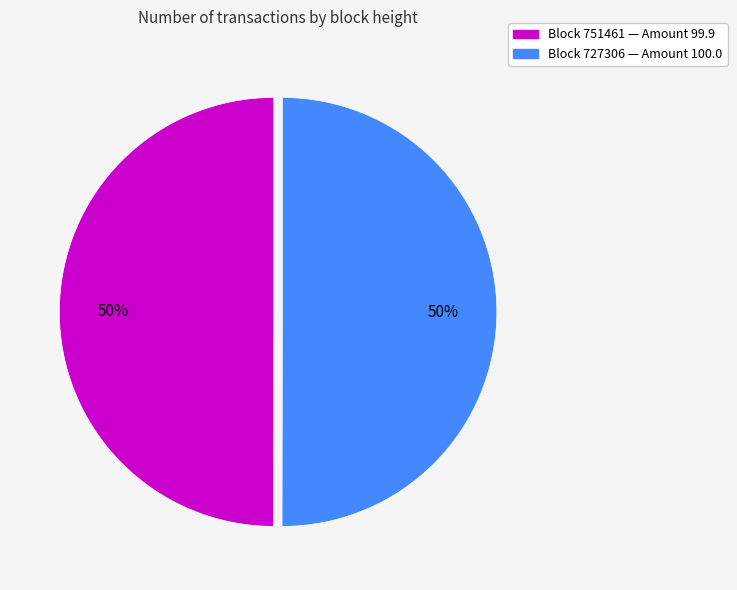

To the nearest percent, what is the average slice percentage?

50%